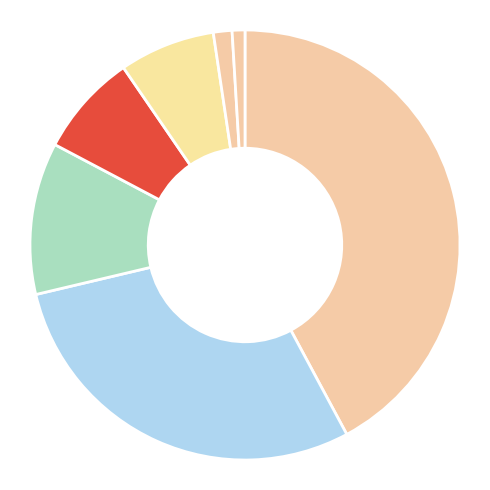

How many segments does this pie chart have?

7